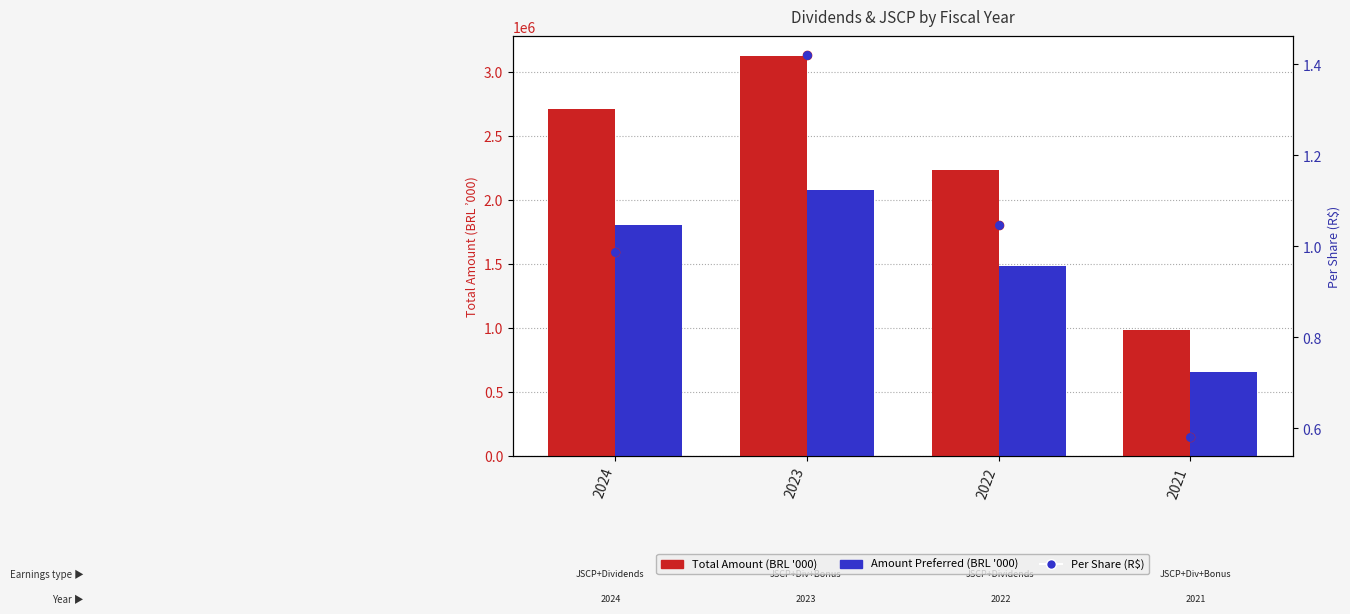

Which series reaches the minimum Y coordinate?

Per Common (ON) share (R$)